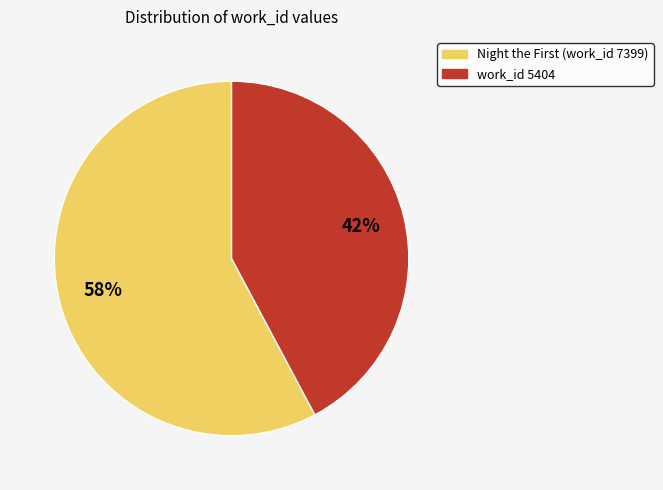

Which slice is the smallest?

work_id 5404